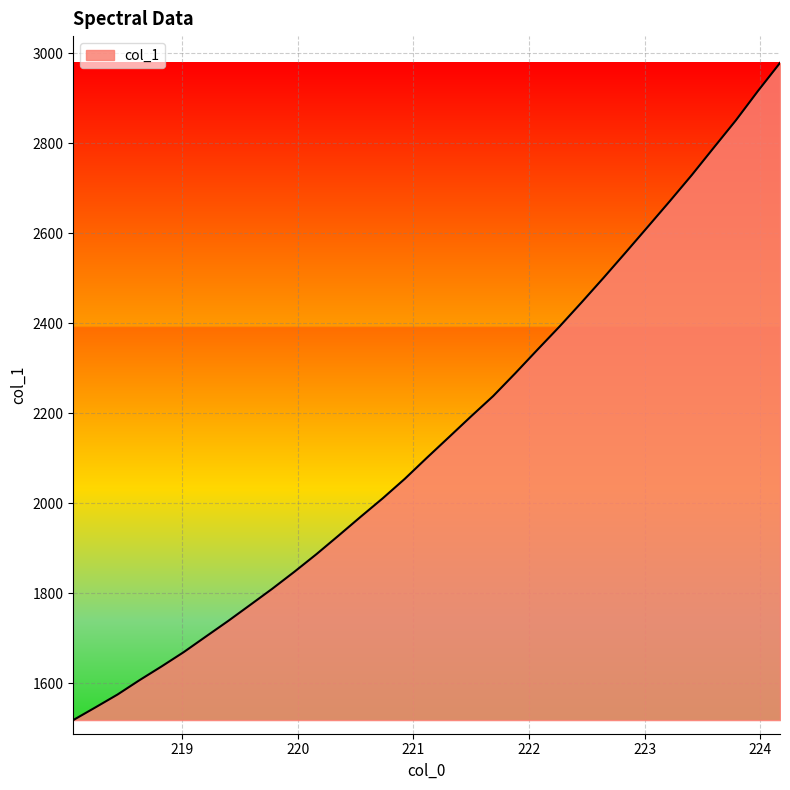

What is the difference between the maximum and minimum values?

1460.7